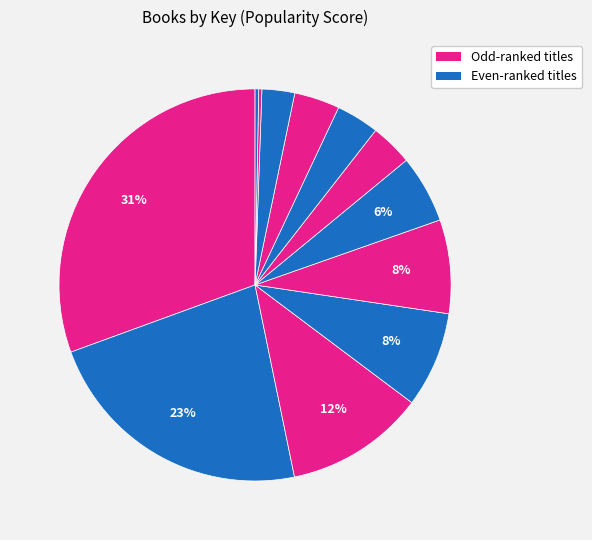

Which category has the smallest portion of the pie?

Major Taylor, Champion Cyclist